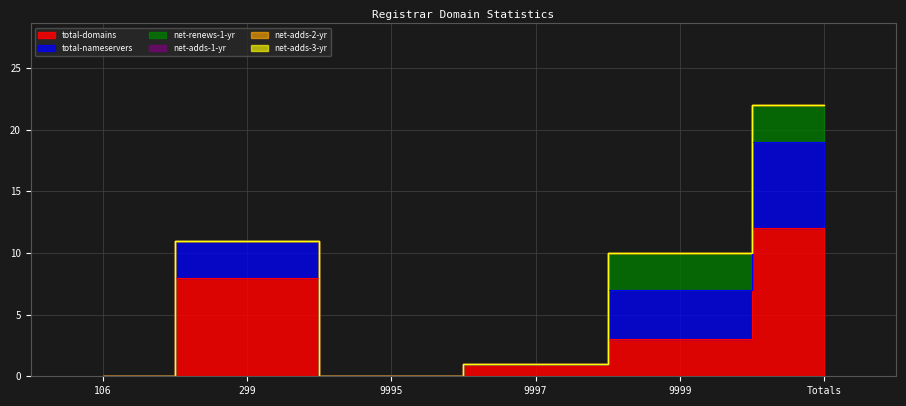

What position from the left is 9999?

5